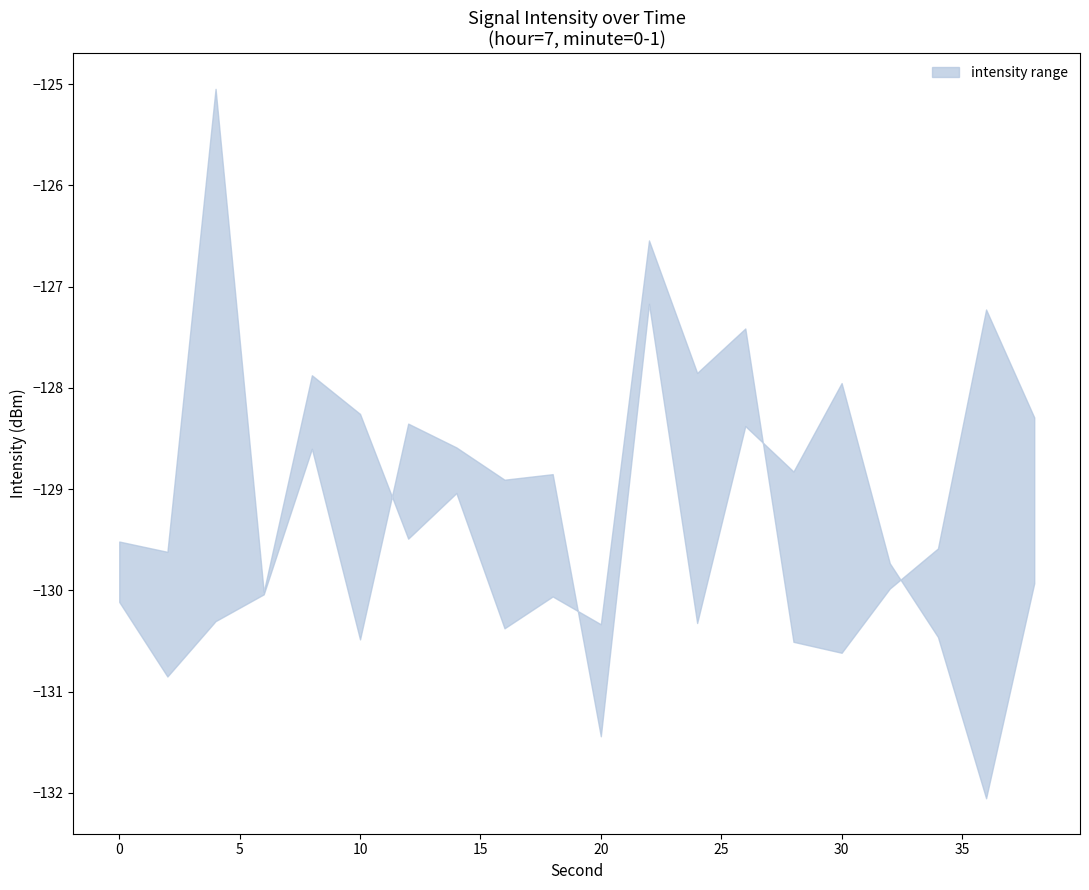

Reading right to left, what are all the values shown in this chart?

upper: -128.3	-127.2	-129.6	-130.0	-130.6	-130.5	-127.4	-127.9	-126.5	-130.3	-130.1	-130.4	-129.0	-129.5	-128.3	-127.9	-130.0	-125.0	-129.6	-129.5
lower: -129.9	-132.1	-130.5	-129.7	-128.0	-128.8	-128.4	-130.3	-127.2	-131.4	-128.9	-128.9	-128.6	-128.4	-130.5	-128.6	-130.0	-130.3	-130.8	-130.1